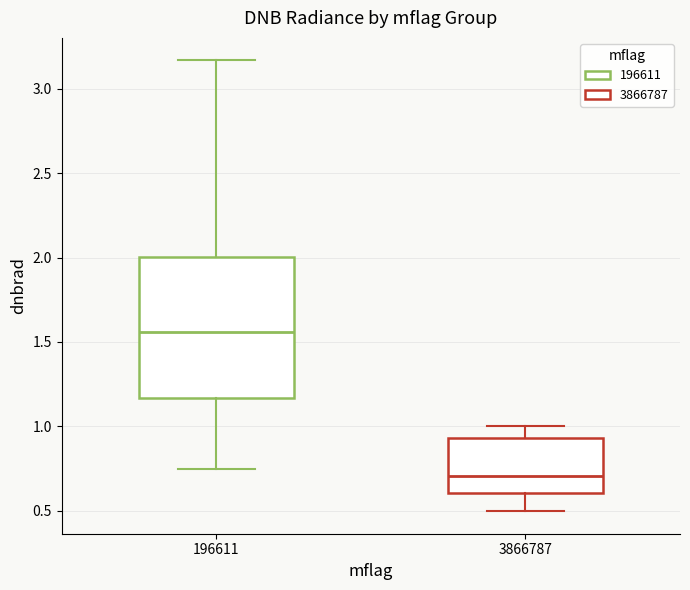

Reading left to right, transcribe this box plot: for each box, give where its median line is, the range the box spans, and where its two whiskers end, as read against the y-axis. The values are not printed on the chart, so give them approximately, as read against the axis.

196611: median 1.55, box 1.15 to 2.00, whiskers 0.75 to 3.15
3866787: median 0.70, box 0.60 to 0.95, whiskers 0.50 to 1.00